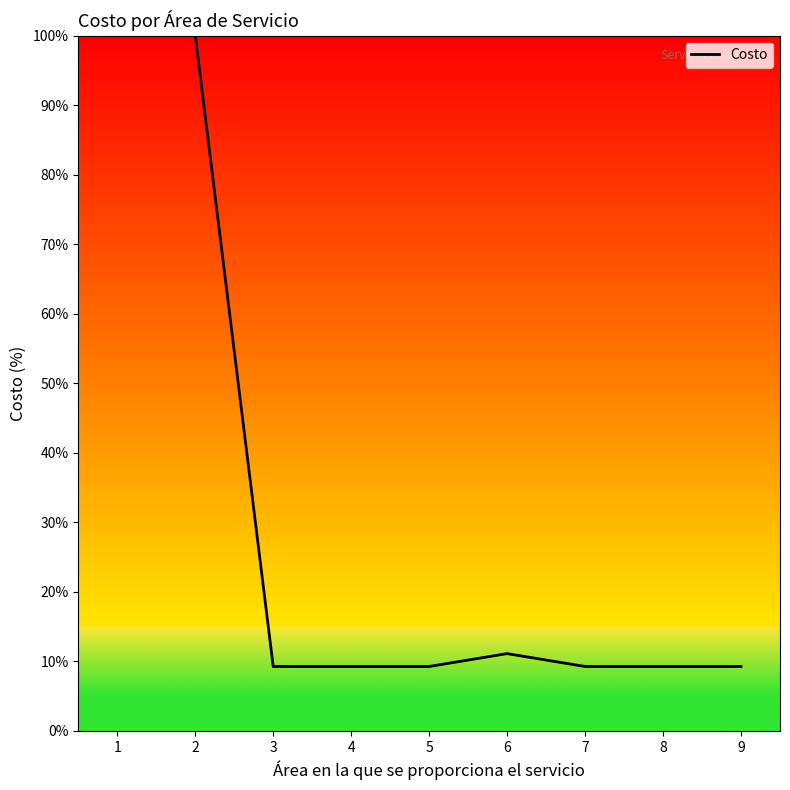

True or false: the data shows 2.0 at 9.

False